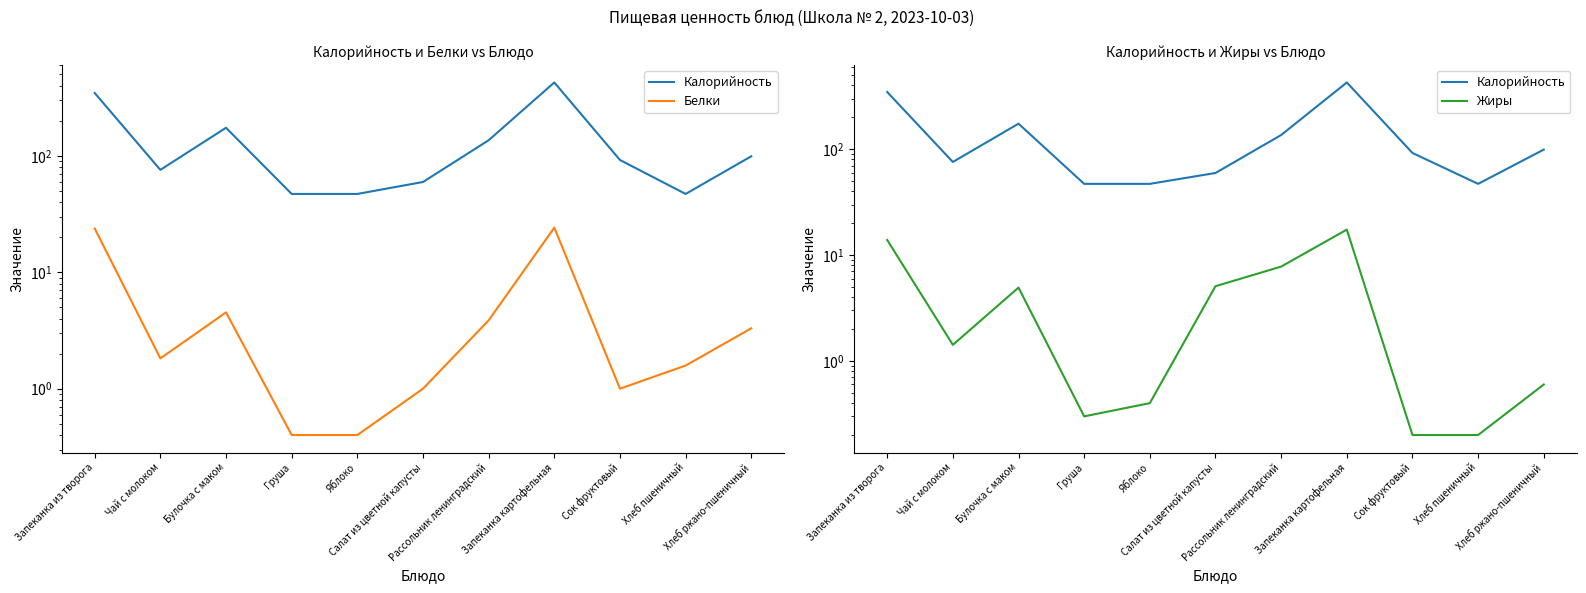

What is the approximate value of Белки at Хлеб ржано-пшеничный?

3.3